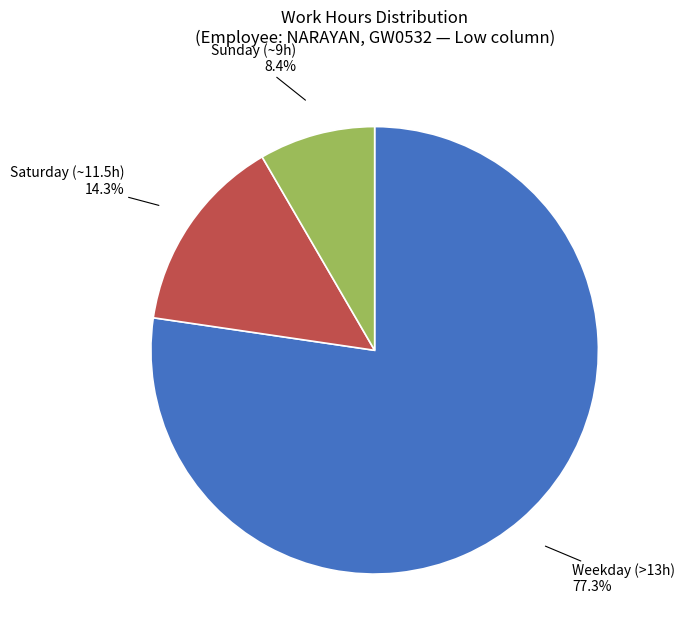

Which has a higher value, Sunday (~9h) or Weekday (>13h)?

Weekday (>13h)